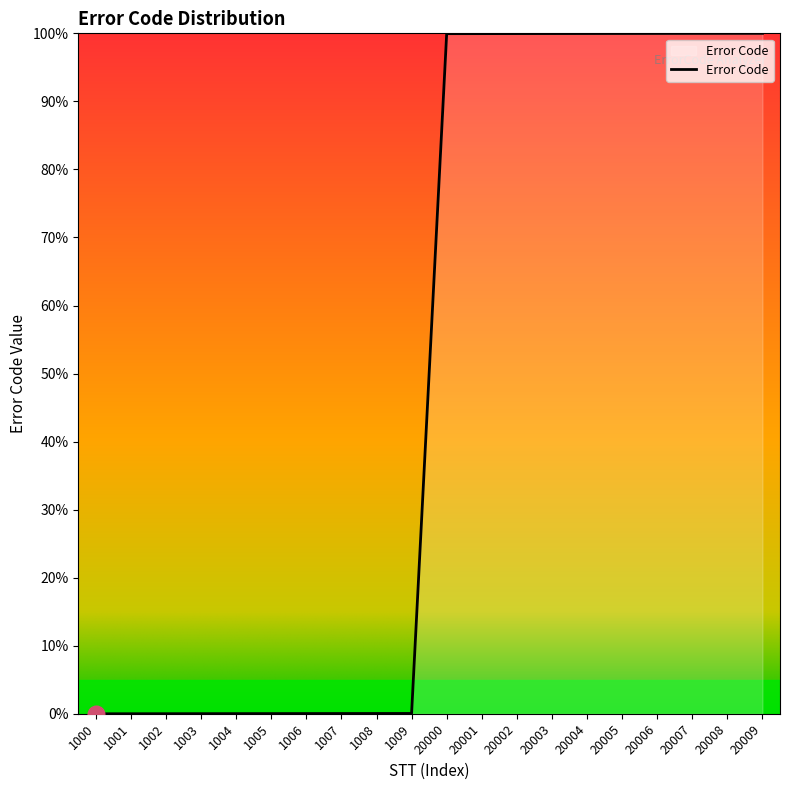

What is the maximum value shown in the chart?

100.0